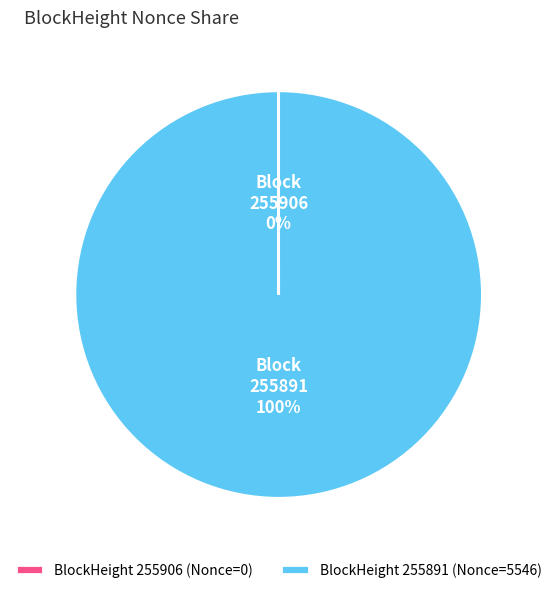

Which slice is the largest?

BlockHeight 255891 (Nonce=5546)